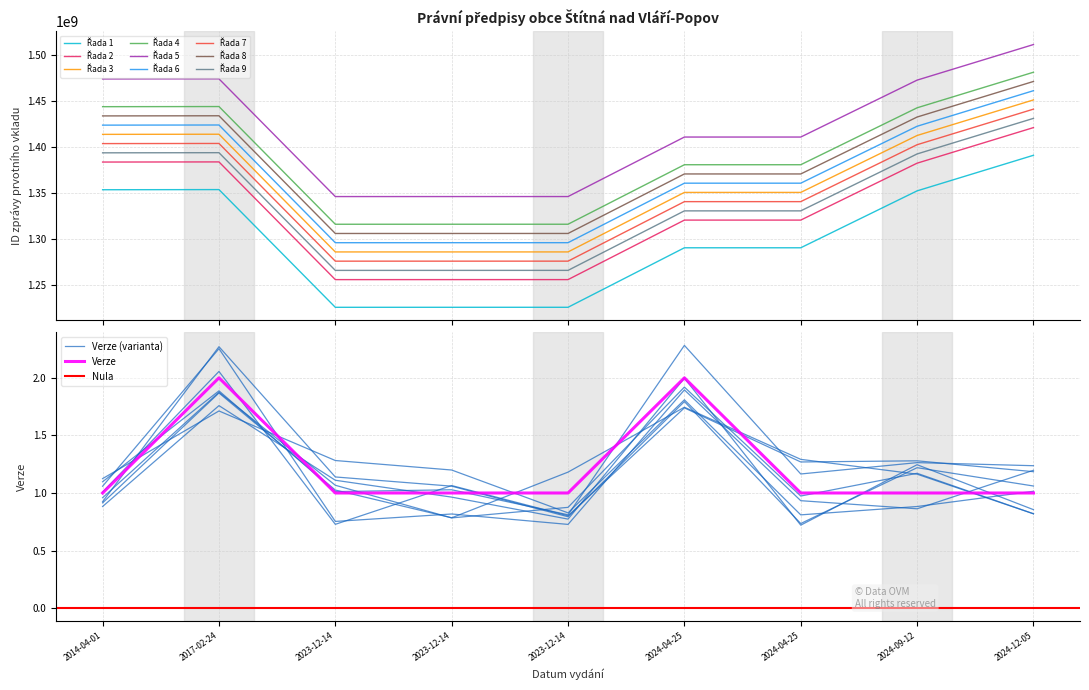

Where is the first local minimum for ID zpravy prvotniho vkladu?

2023-12-14